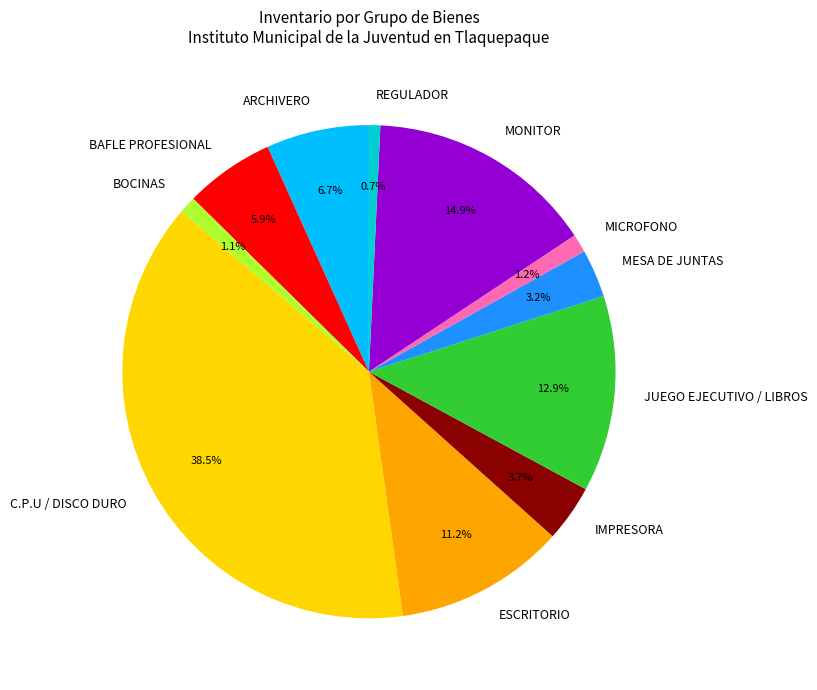

Between JUEGO EJECUTIVO / LIBROS and IMPRESORA, which is larger?

JUEGO EJECUTIVO / LIBROS